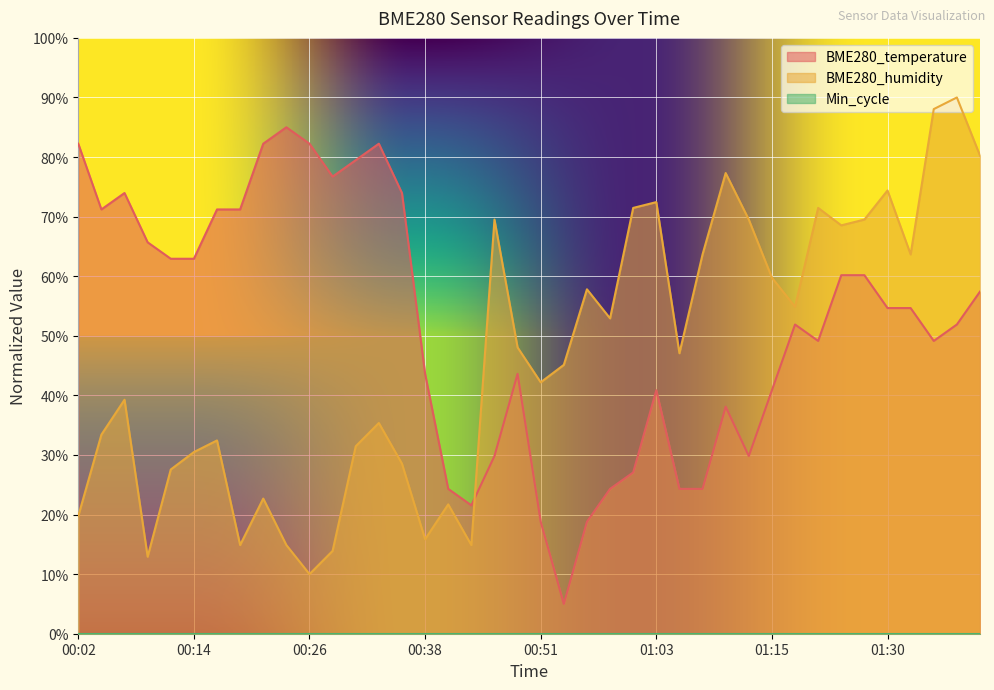

Which series has the largest total across all categories?

BME280_temperature